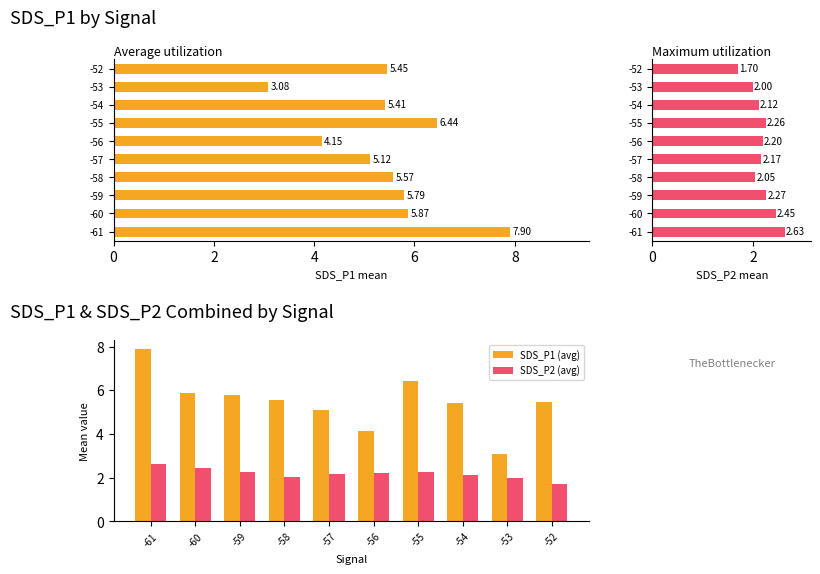

How many groups of bars are there?

10